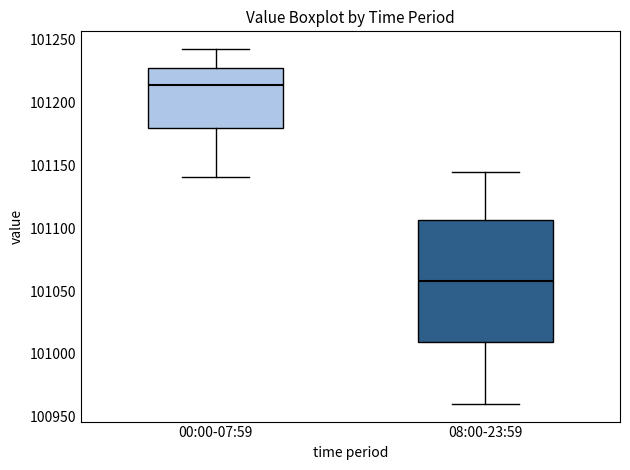

Where is the upper edge of the box for 08:00-23:59 on the y-axis? The values are not printed on the chart, so give them approximately, as read against the axis.

101105